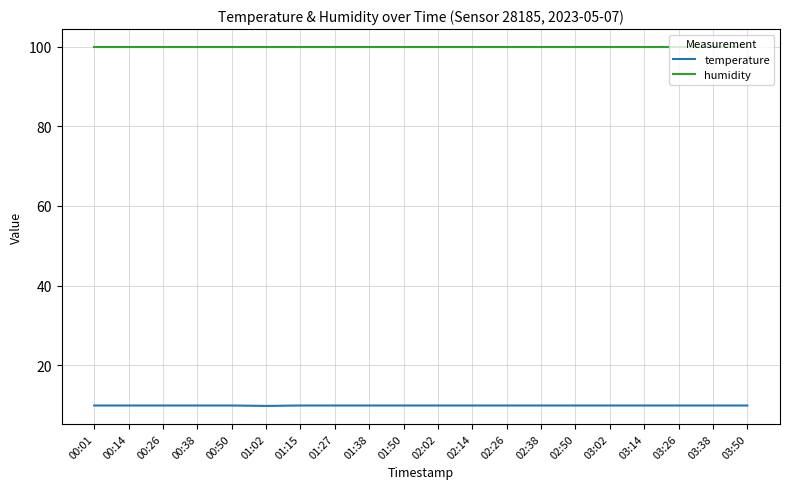

What position from the left is 01:27?

8